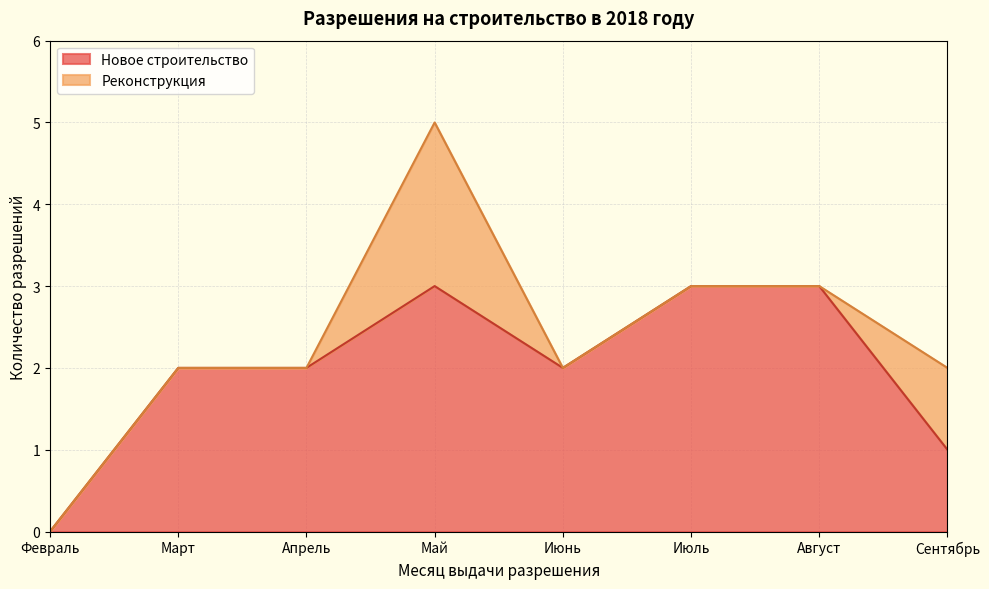

Which category has the lowest value in the Реконструкция series?

Февраль